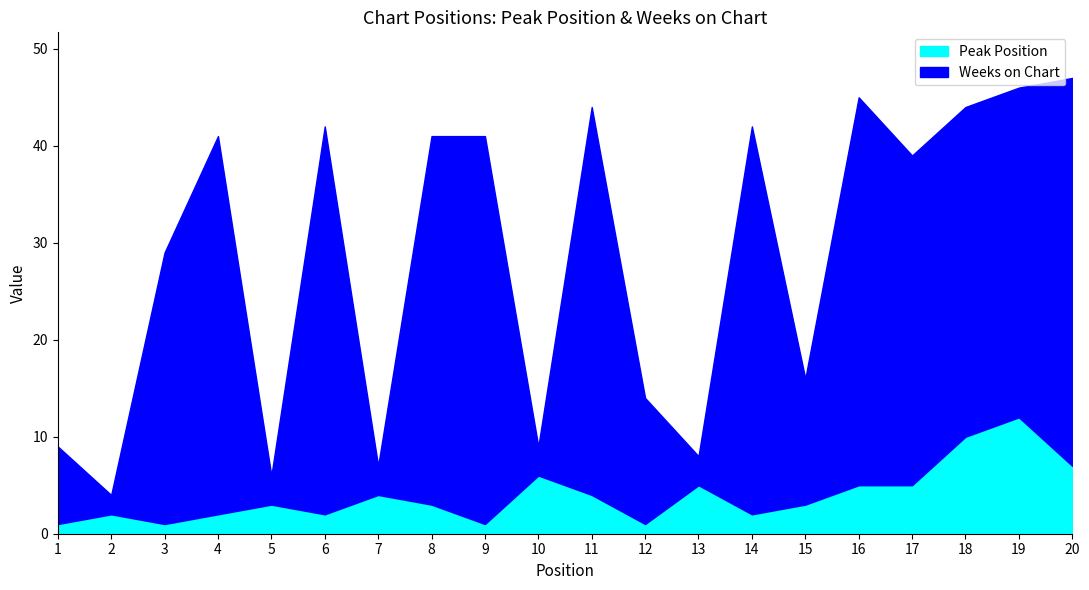

How many interior local peaks does the Weeks on Chart series have?

6